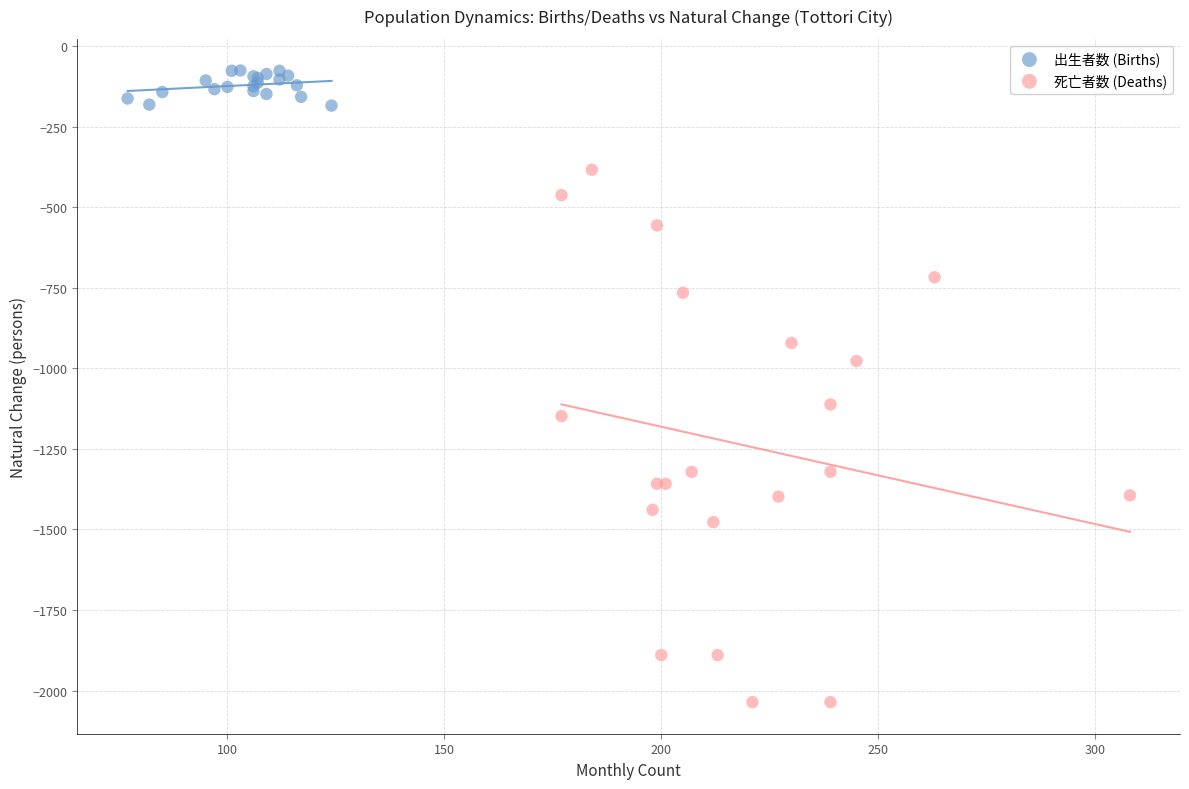

Which series contains the lowest Y value?

死亡者数 (Deaths)